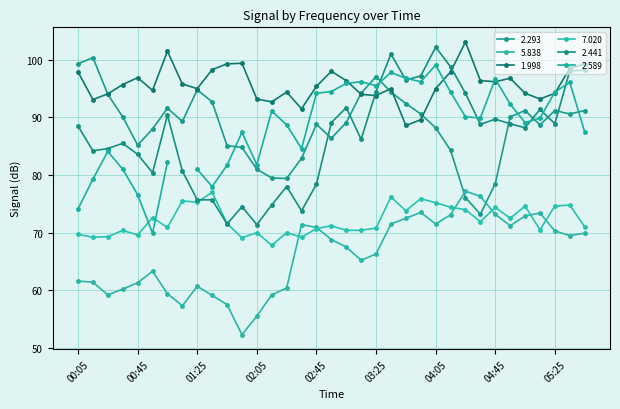

At which label does 1.998 first exceed 95?

00:05